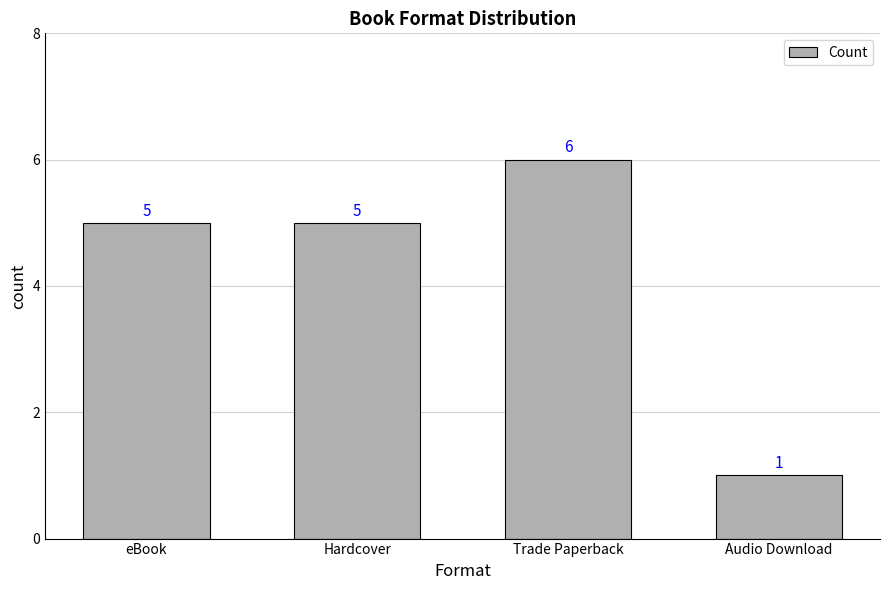

Does the chart contain any negative values?

No